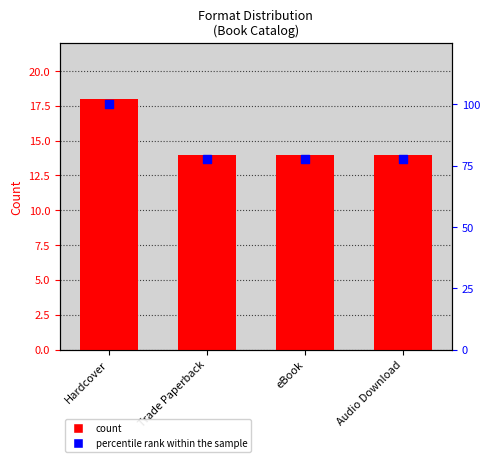

What are all the series names shown in the legend?

Count, percentile rank within the sample